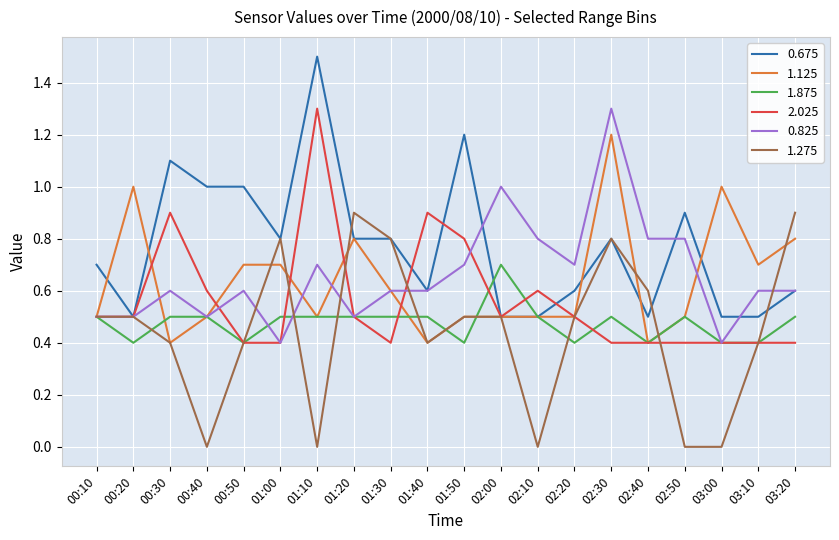

Read the 0.675 value at 02:50.

0.9